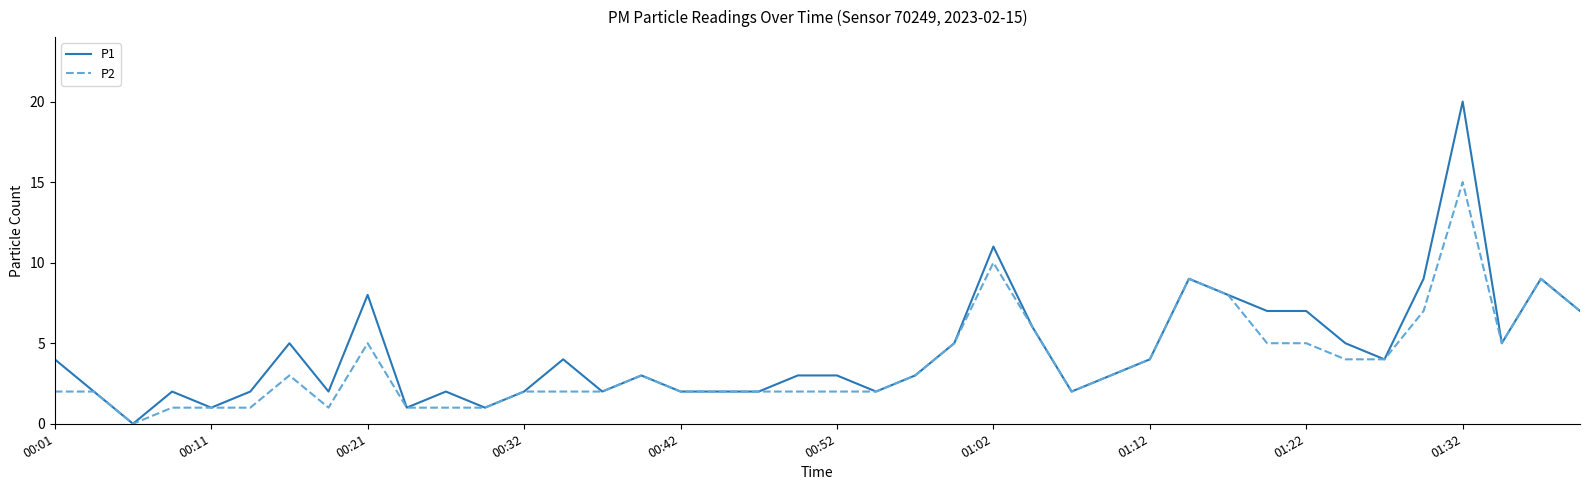

What is the greatest value displayed?

20